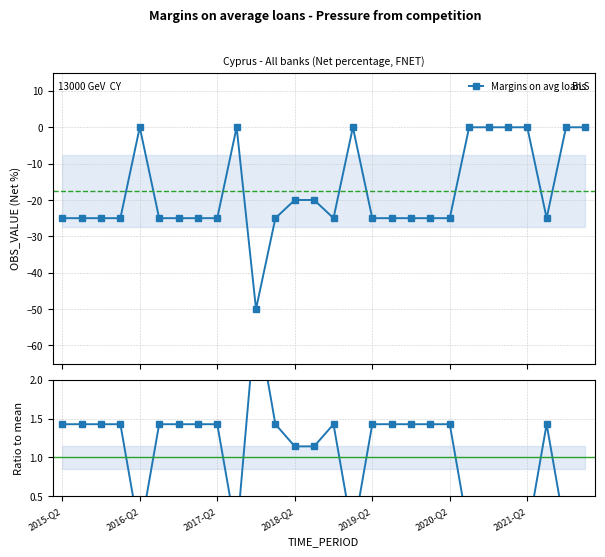

How many interior local valleys (lower than both neighbors) does the data have?

3